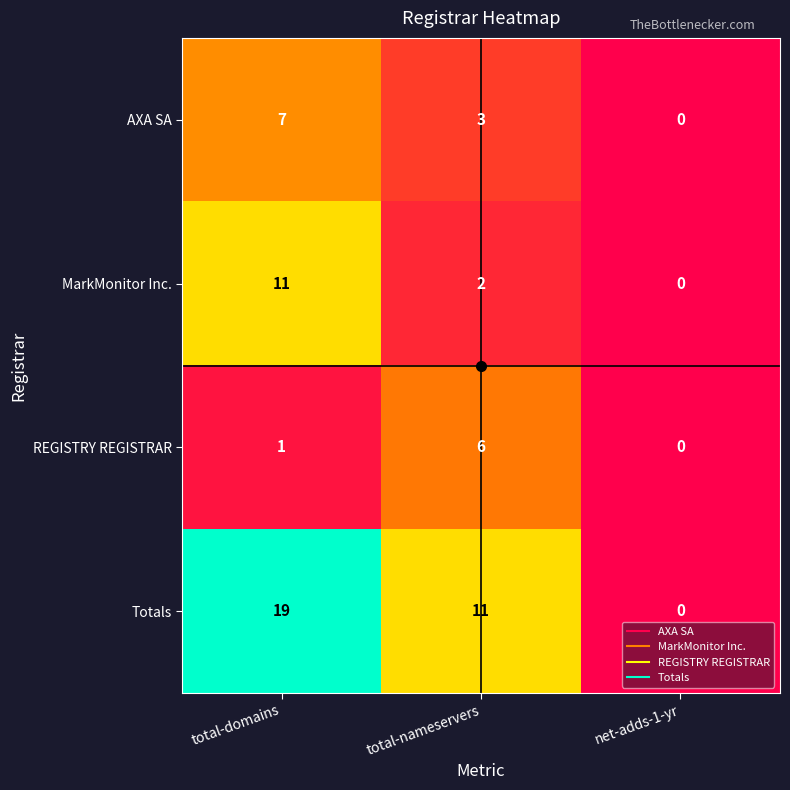

At which category is the sum across all series the highest?

total-domains